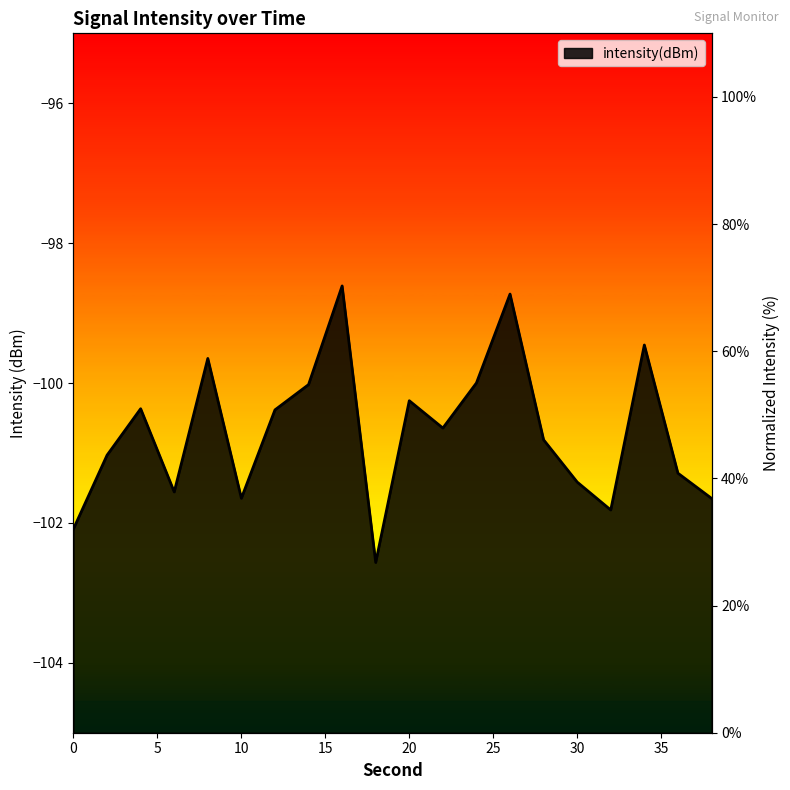

Where is the data nearest to the value 48?

11